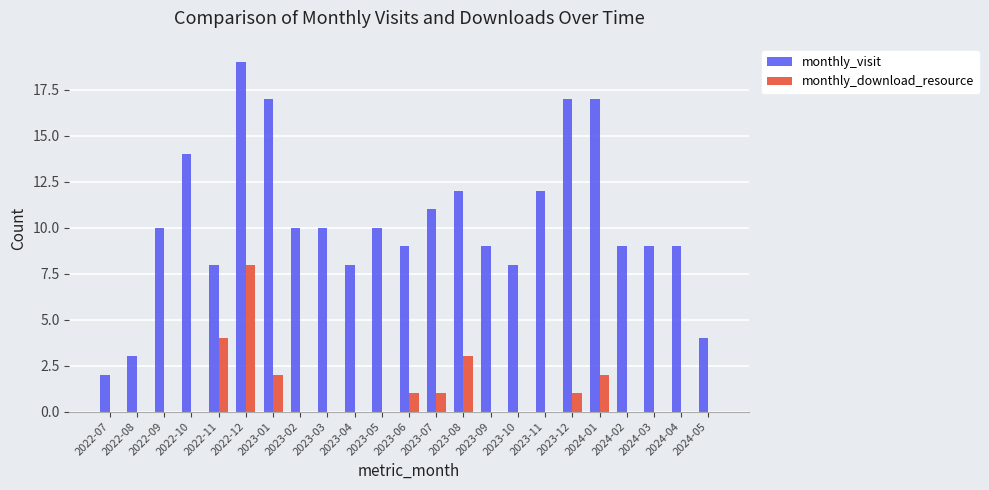

What is the average value of the monthly_download_resource series?

1